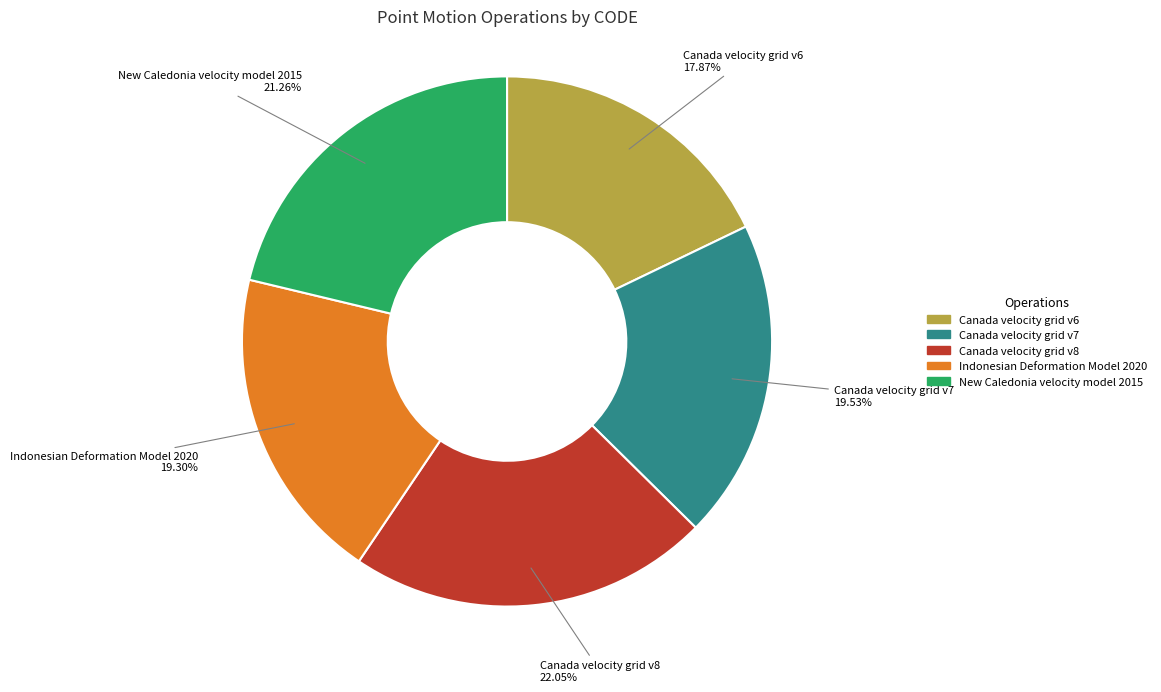

Which slice is the smallest?

Canada velocity grid v6